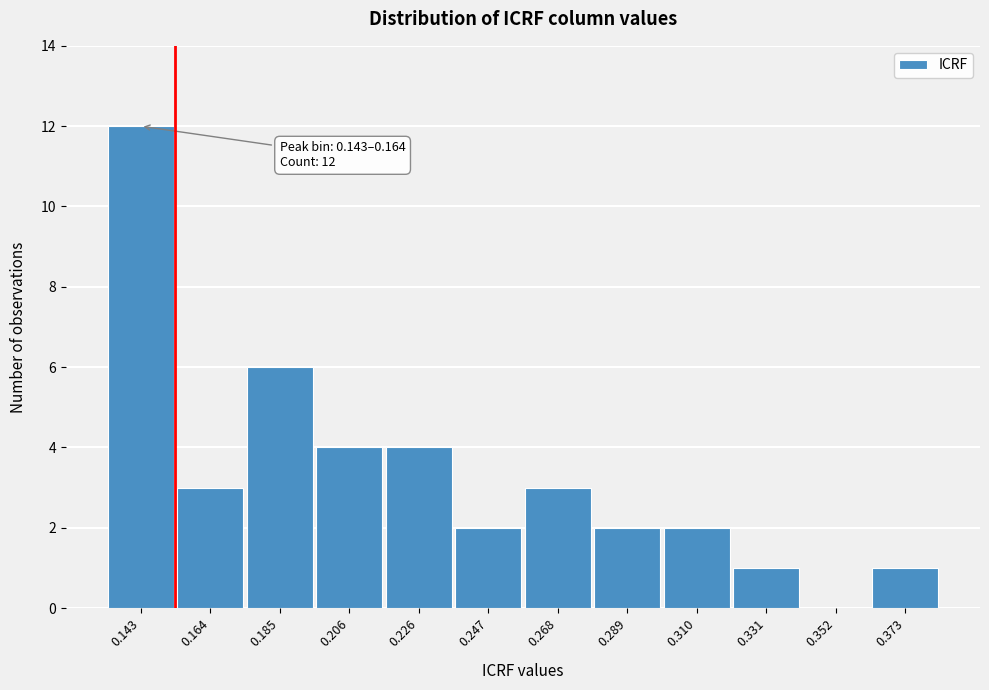

Reading right to left, extract all data points from this chart.

0.373=1	0.352=0	0.331=1	0.310=2	0.289=2	0.268=3	0.247=2	0.226=4	0.206=4	0.185=6	0.164=3	0.143=12